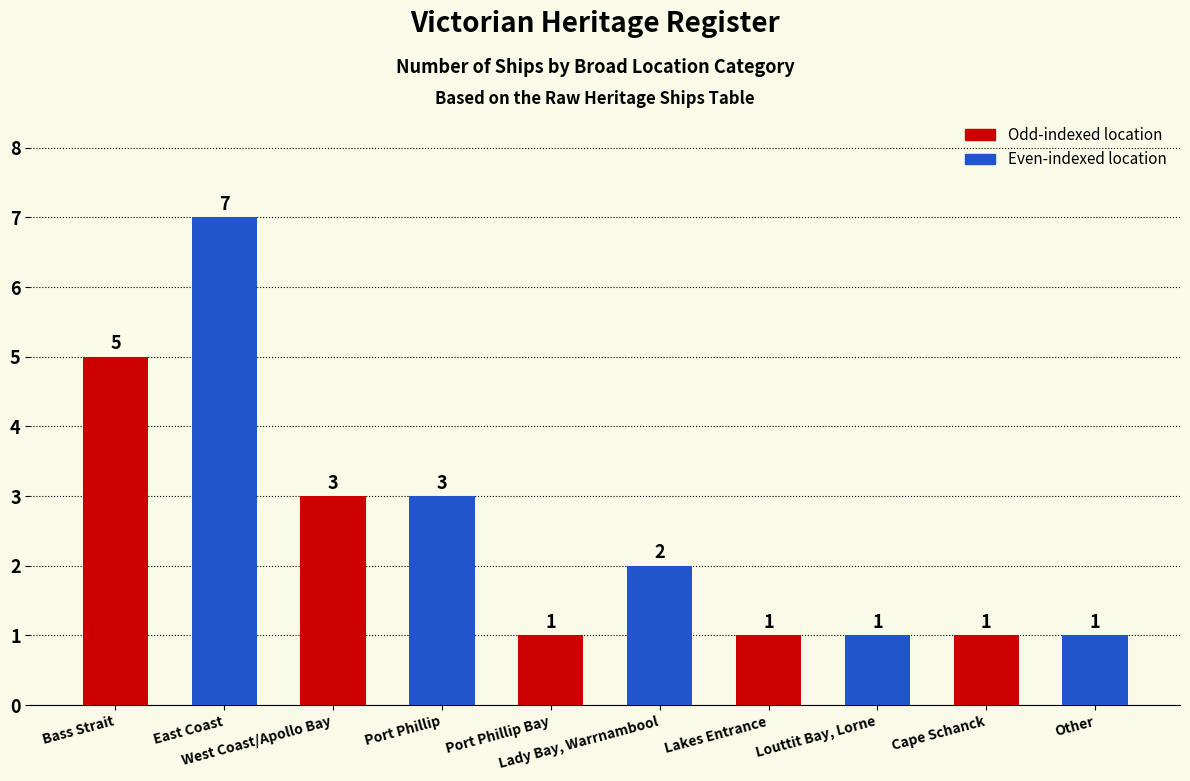

How many values are below 2?

5